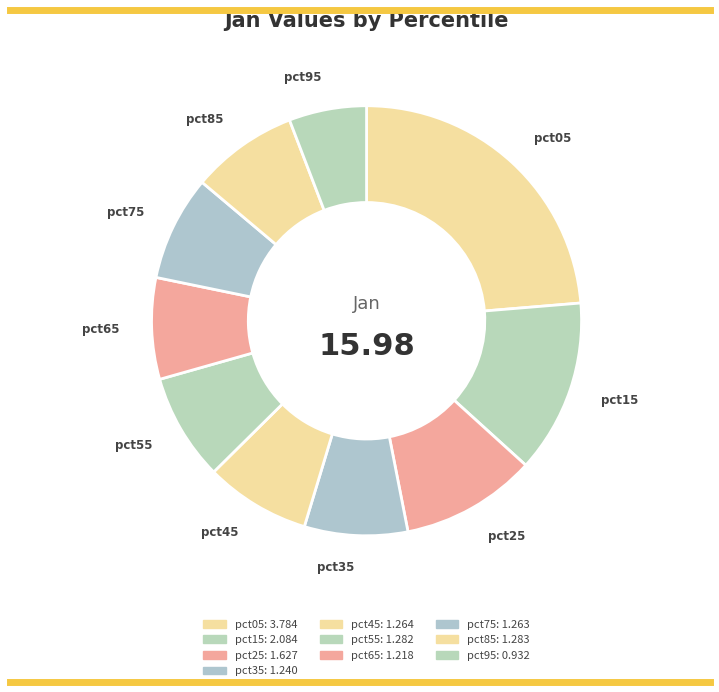

How many segments does this pie chart have?

10